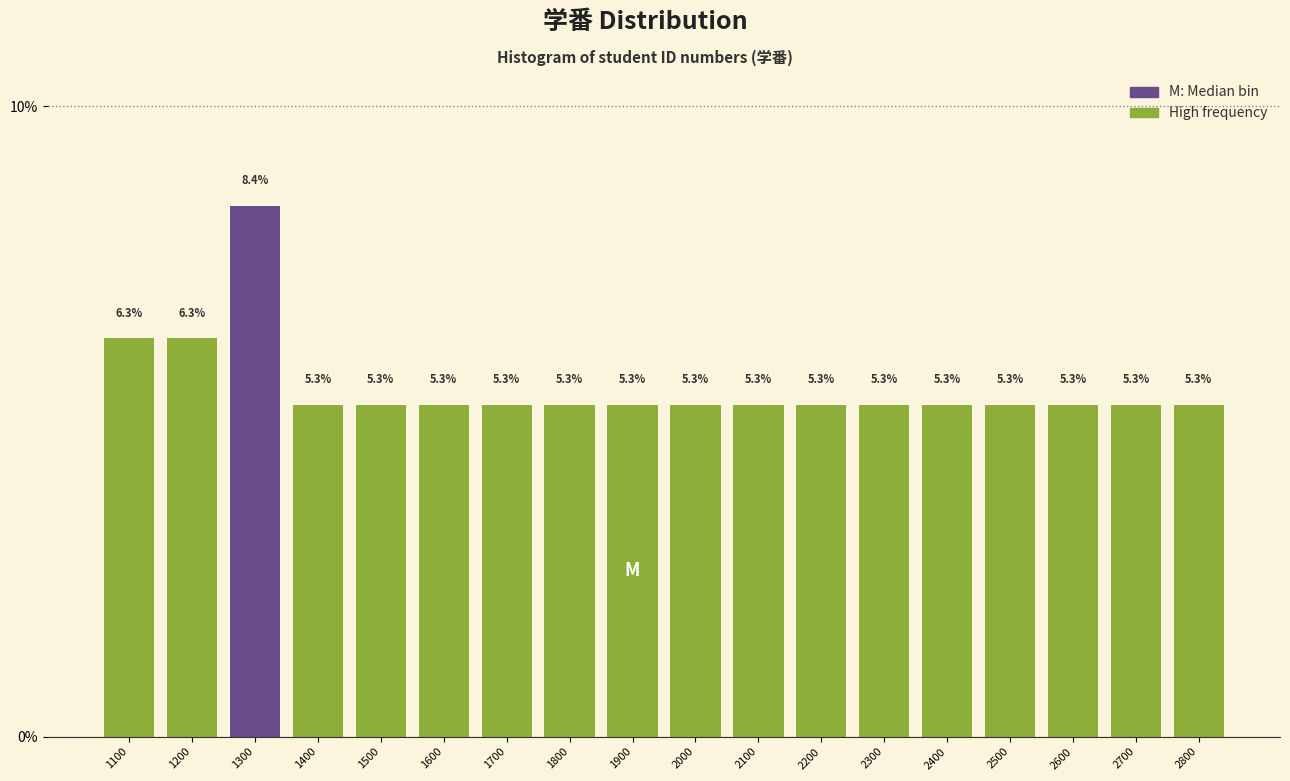

Reading left to right, extract all data points from this chart.

1100=6.3	1200=6.3	1300=8.4	1400=5.3	1500=5.3	1600=5.3	1700=5.3	1800=5.3	1900=5.3	2000=5.3	2100=5.3	2200=5.3	2300=5.3	2400=5.3	2500=5.3	2600=5.3	2700=5.3	2800=5.3